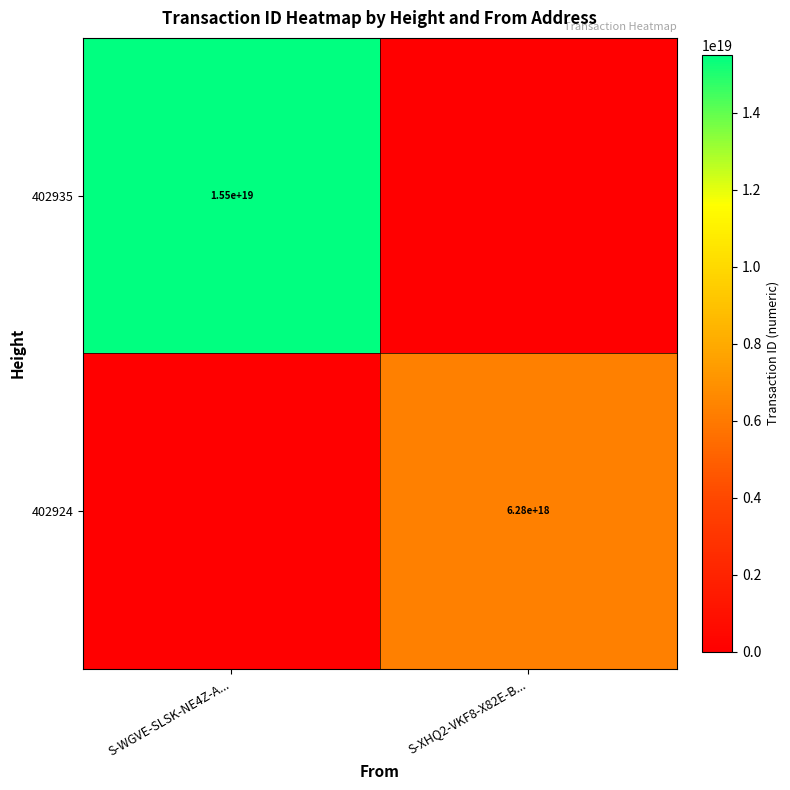

The 402924 series shows 6280000000000000000 at S-XHQ2-VKF8-X82E-B.... True or false?

True